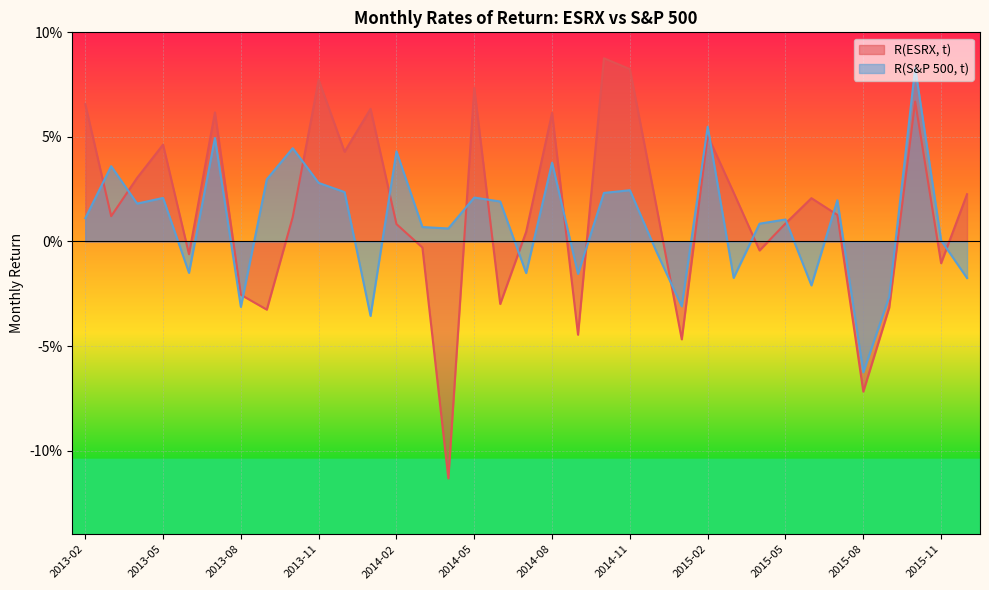

What are all the series names shown in the legend?

R(ESRX, t), R(S&P 500, t)